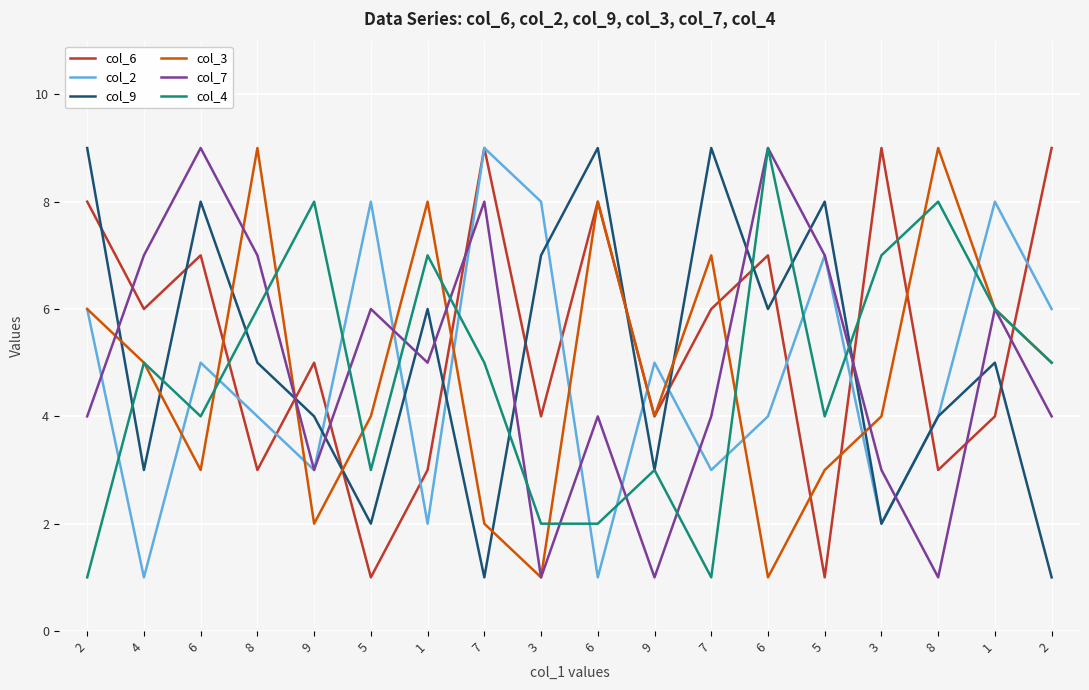

Rank the categories by col_9 value from highest to lowest.

2, 6, 7, 6, 5, 3, 1, 6, 8, 1, 9, 8, 4, 9, 5, 3, 7, 2